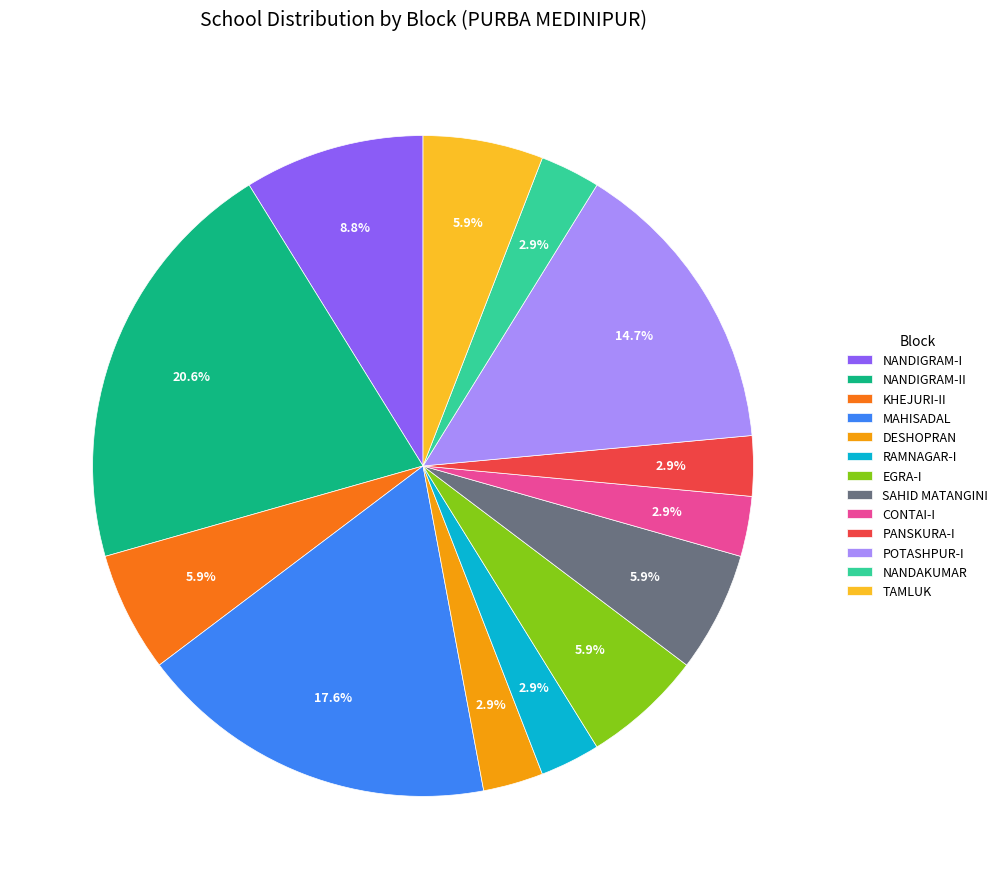

Is there a majority slice in this chart?

No